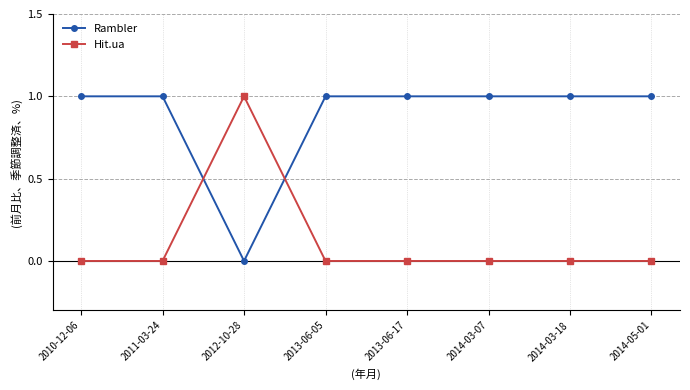

Reading left to right, extract all data points from this chart.

Rambler: 2010-12-06=1	2011-03-24=1	2012-10-28=0	2013-06-05=1	2013-06-17=1	2014-03-07=1	2014-03-18=1	2014-05-01=1
Hit.ua: 2010-12-06=0	2011-03-24=0	2012-10-28=1	2013-06-05=0	2013-06-17=0	2014-03-07=0	2014-03-18=0	2014-05-01=0